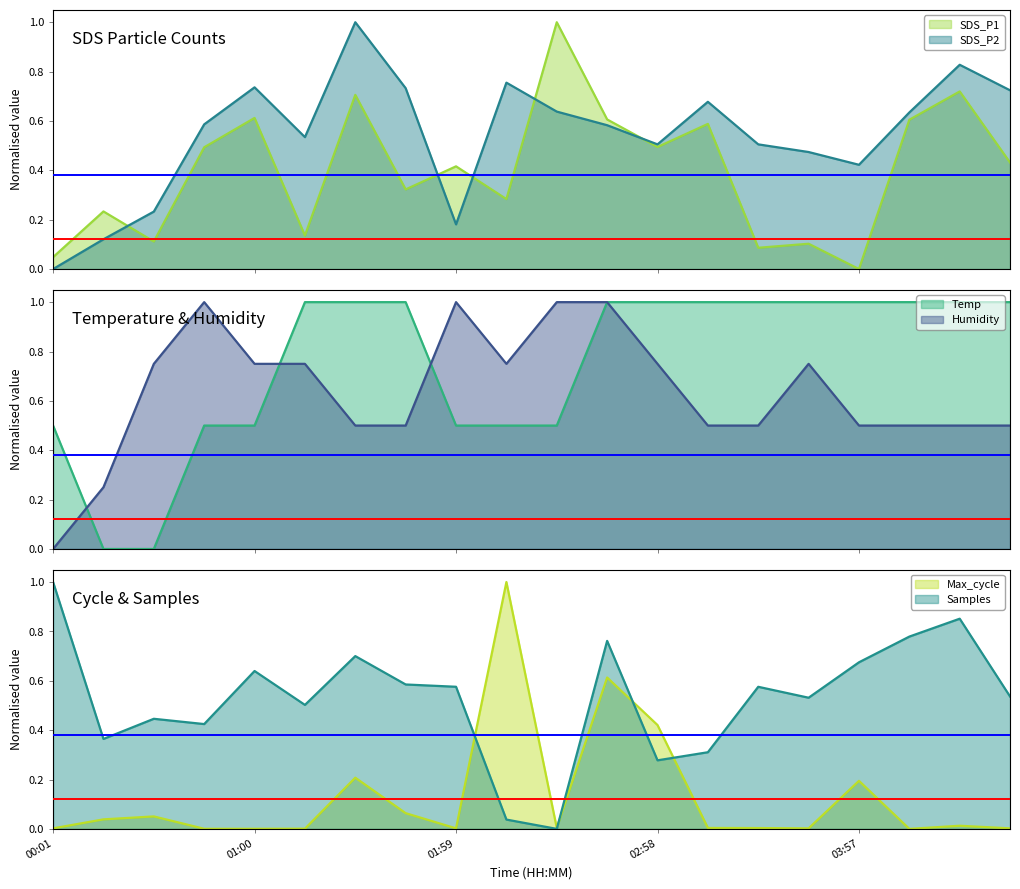

Reading right to left, list all the values displayed in this chart.

SDS_P1: 0.4	0.7	0.6	0.0	0.1	0.1	0.6	0.5	0.6	1.0	0.3	0.4	0.3	0.7	0.1	0.6	0.5	0.1	0.2	0.0
SDS_P2: 0.7	0.8	0.6	0.4	0.5	0.5	0.7	0.5	0.6	0.6	0.8	0.2	0.7	1.0	0.5	0.7	0.6	0.2	0.1	0.0
Temp: 1.0	1.0	1.0	1.0	1.0	1.0	1.0	1.0	1.0	0.5	0.5	0.5	1.0	1.0	1.0	0.5	0.5	0.0	0.0	0.5
Humidity: 0.5	0.5	0.5	0.5	0.7	0.5	0.5	0.7	1.0	1.0	0.7	1.0	0.5	0.5	0.7	0.7	1.0	0.7	0.2	0.0
Max_cycle: 0.0	0.0	0.0	0.2	0.0	0.0	0.0	0.4	0.6	0.0	1.0	0.0	0.1	0.2	0.0	0.0	0.0	0.1	0.0	0.0
Samples: 0.5	0.9	0.8	0.7	0.5	0.6	0.3	0.3	0.8	0.0	0.0	0.6	0.6	0.7	0.5	0.6	0.4	0.4	0.4	1.0